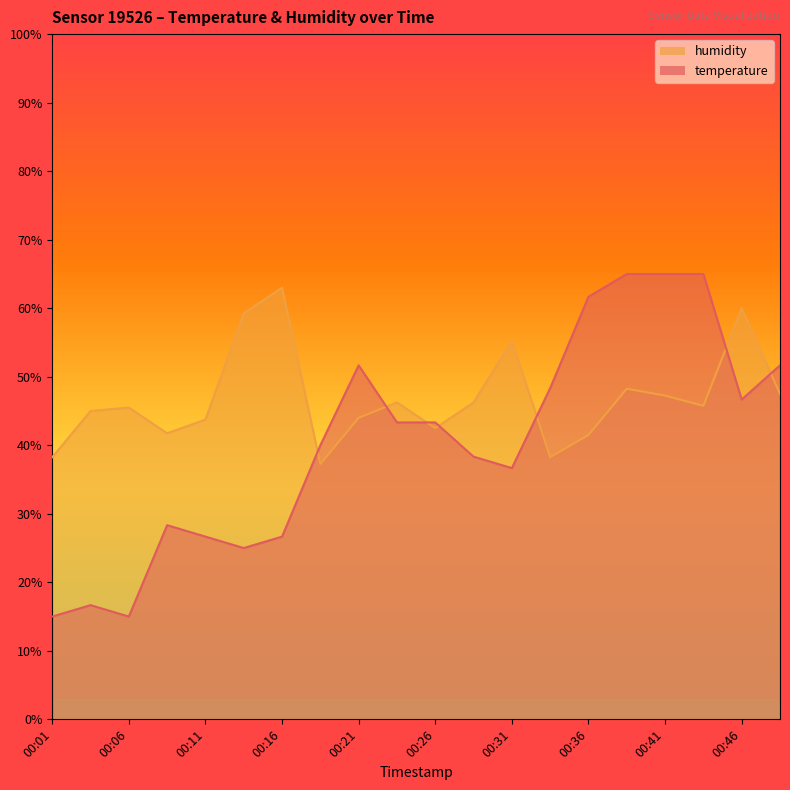

Which series has the largest total across all categories?

humidity